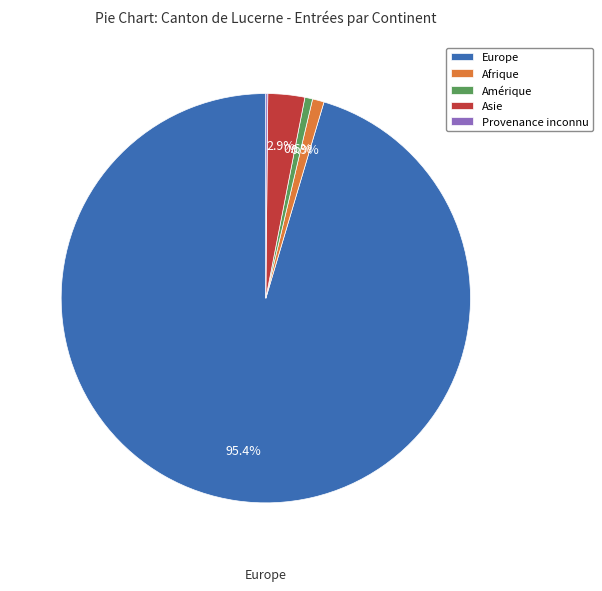

Is there a majority slice in this chart?

Yes